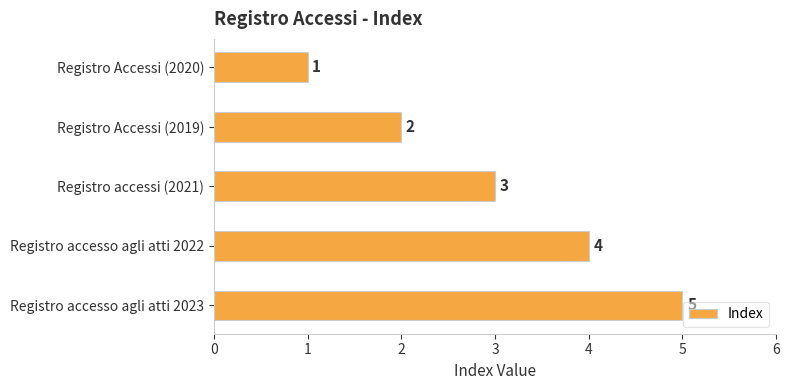

Count the values in the range 2 to 4.

3